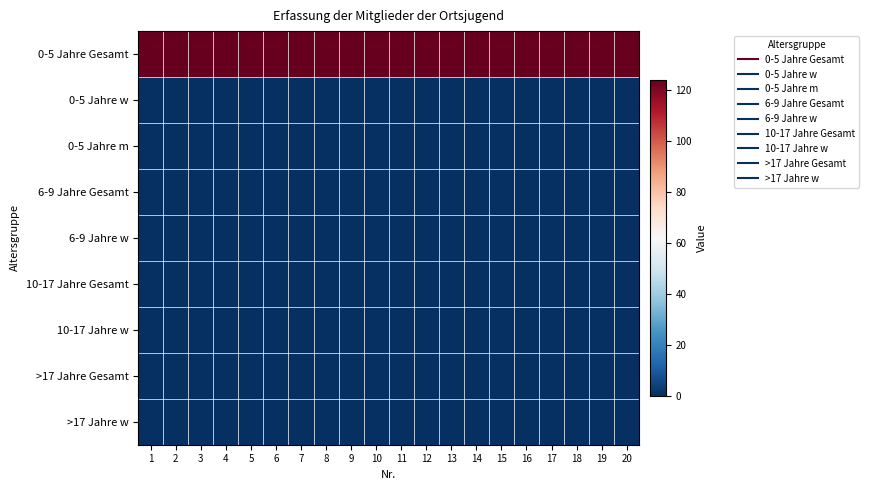

At 19, list the series in order from smallest to largest.

0-5 Jahre w, 0-5 Jahre m, 6-9 Jahre Gesamt, 6-9 Jahre w, 10-17 Jahre Gesamt, 10-17 Jahre w, >17 Jahre Gesamt, >17 Jahre w, 0-5 Jahre Gesamt